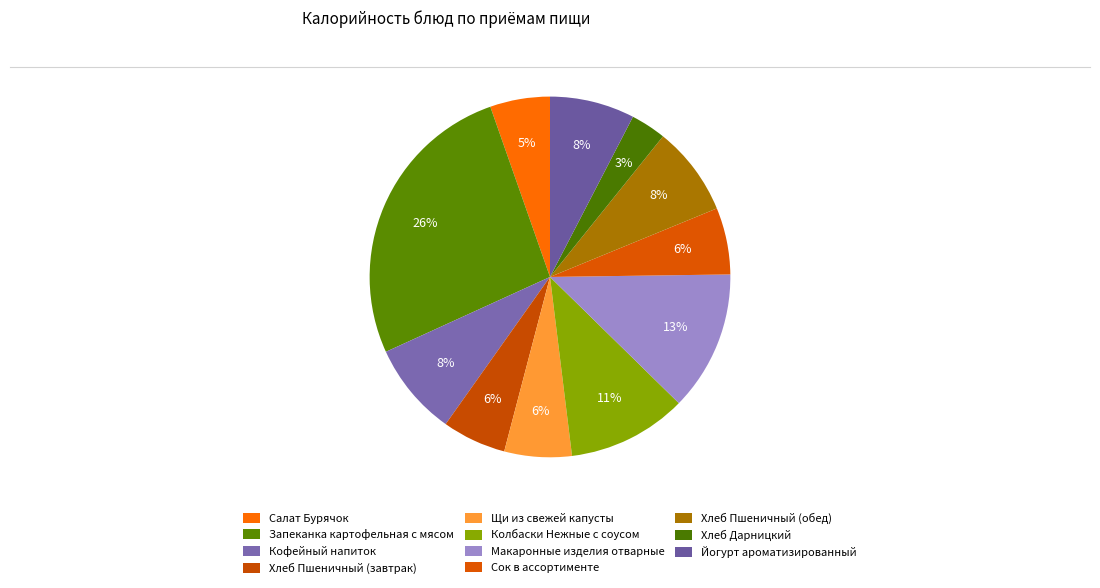

What is the ratio of the value at Колбаски Нежные с соусом to the value at Хлеб Пшеничный (обед)?

1.3